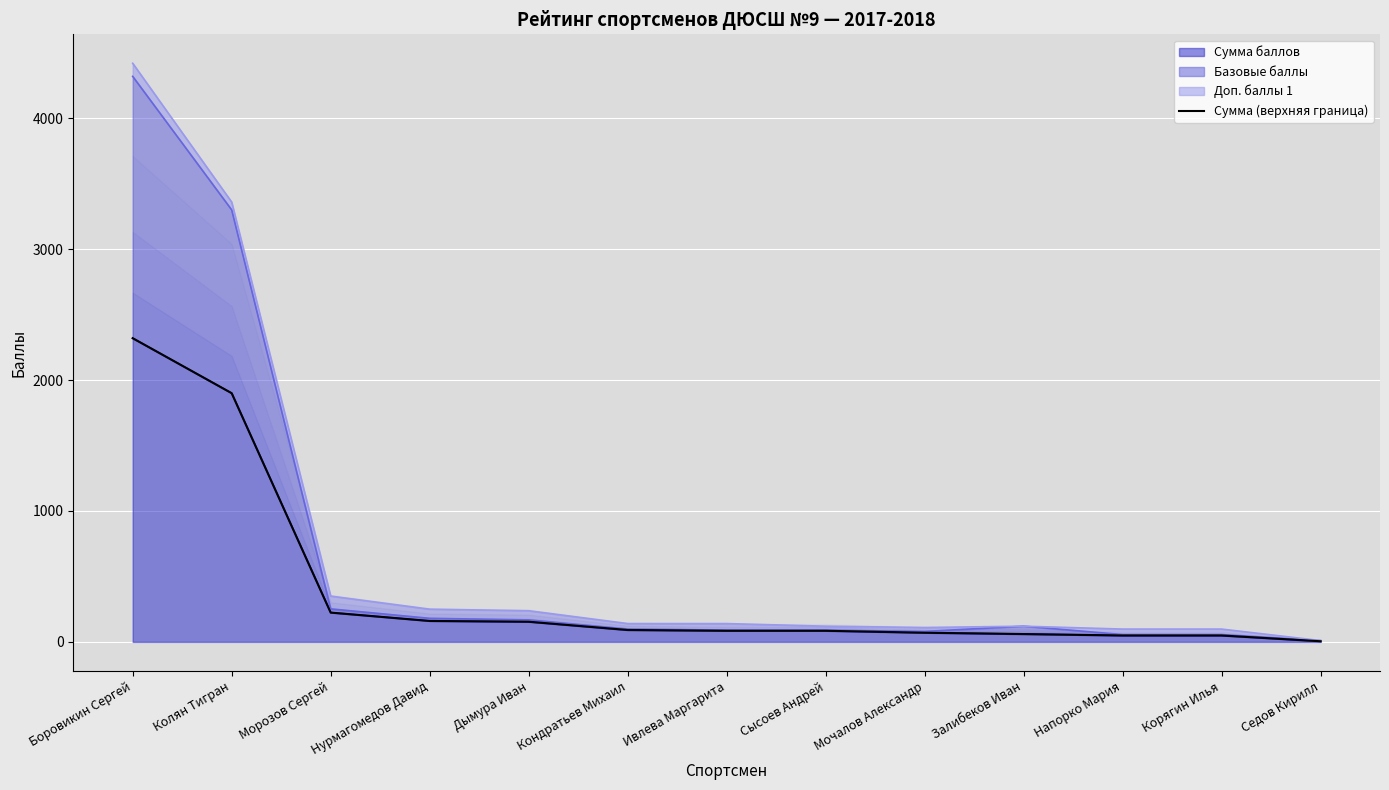

What is the sum of the values at Напорко Мария and Залибеков Иван?

109